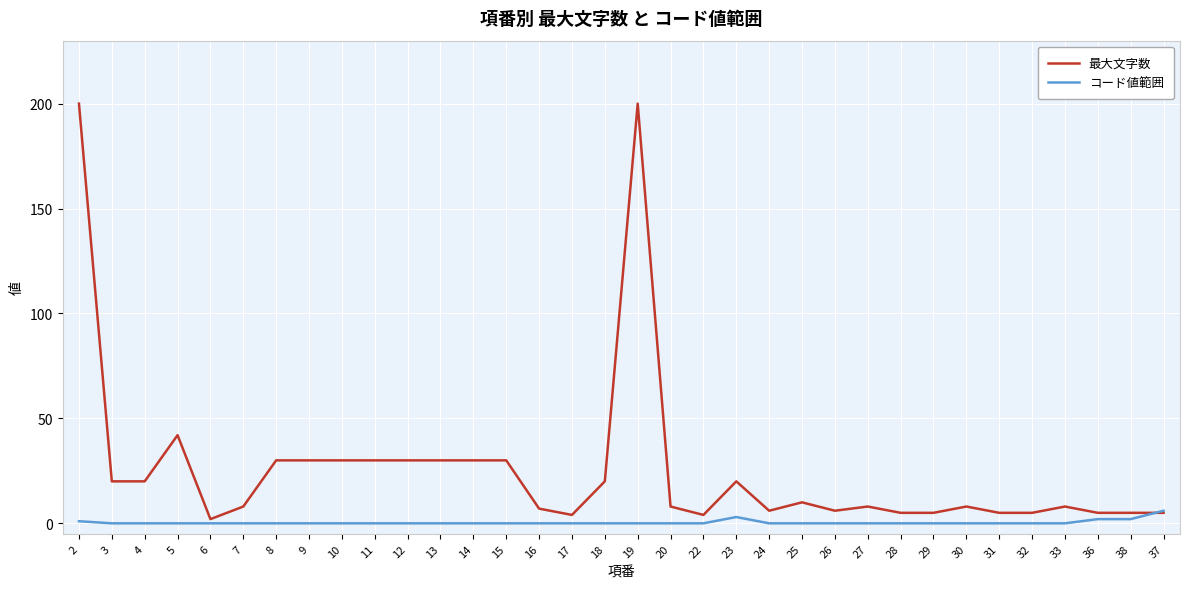

Which series has the largest total across all categories?

最大文字数